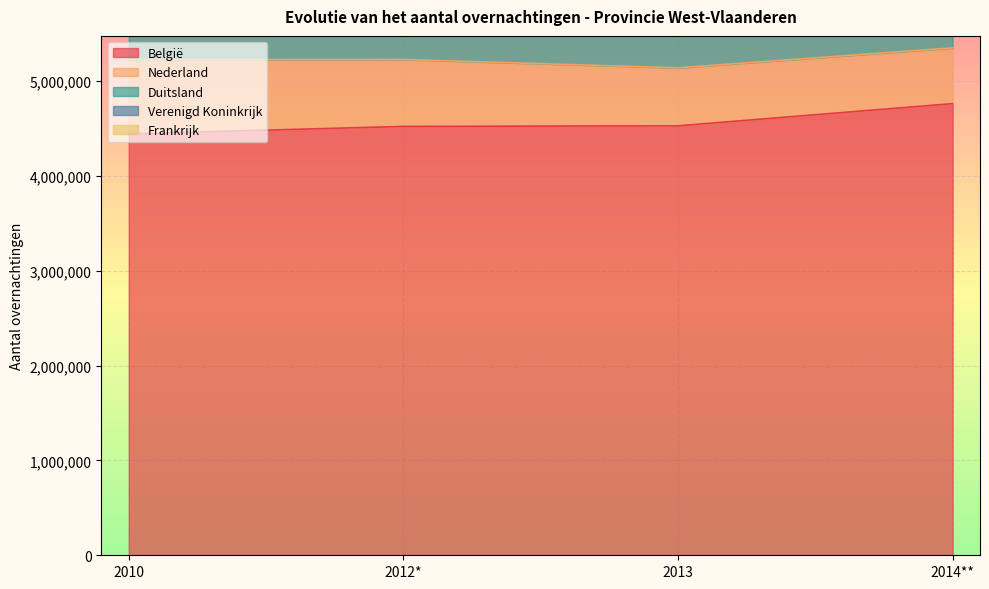

Reading left to right, transcribe all the data shown in this chart.

België: 2010=4442330	2012*=4521108	2013=4527337	2014**=4761149
Nederland: 2010=781217	2012*=705570	2013=611149	2014**=587792
Duitsland: 2010=514592	2012*=546193	2013=531375	2014**=574915
Verenigd Koninkrijk: 2010=679805	2012*=718122	2013=763158	2014**=899892
Frankrijk: 2010=450892	2012*=480484	2013=525285	2014**=549194